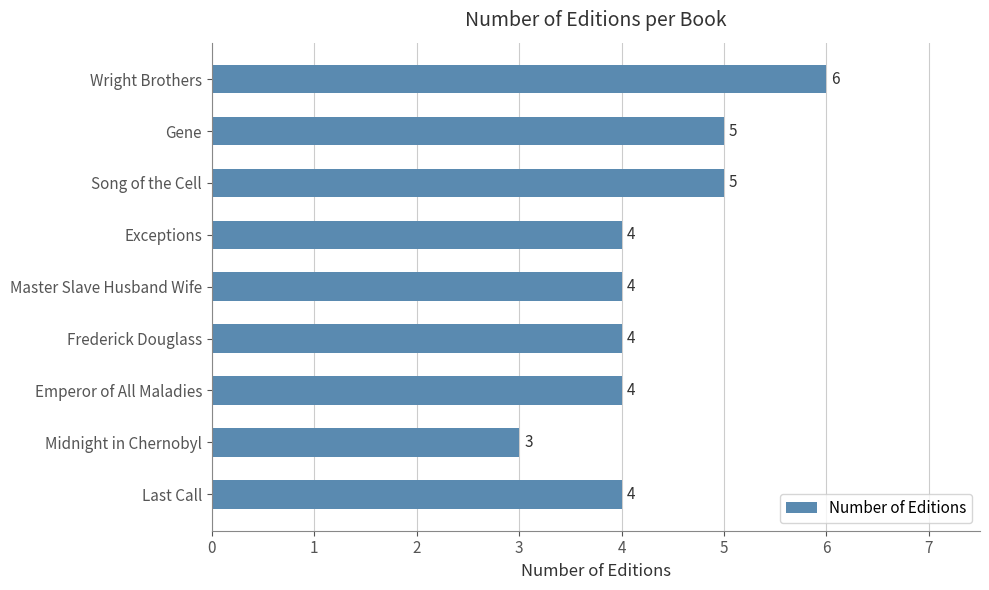

What is the difference between the maximum and second lowest values?

2